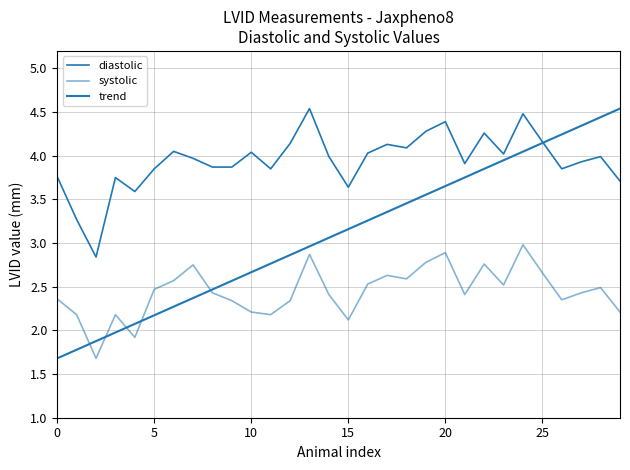

How many interior local peaks does the diastolic series have?

9